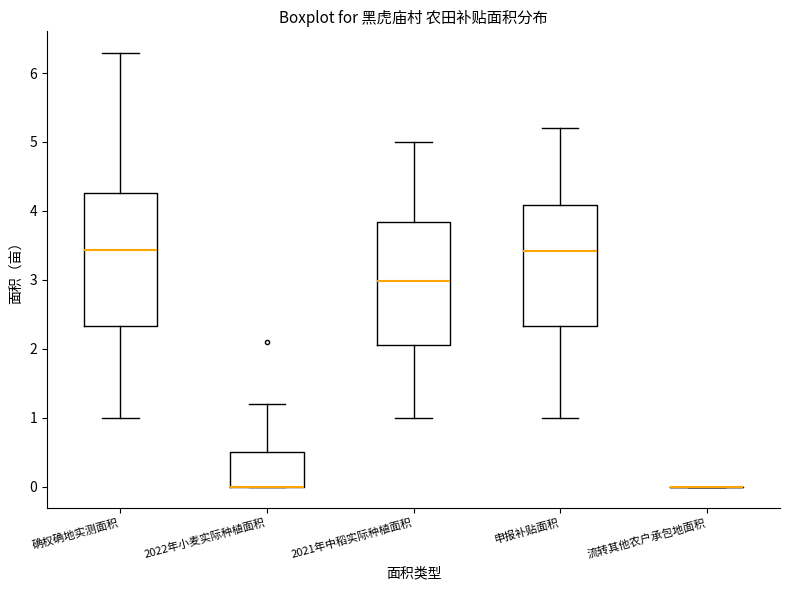

Reading left to right, read every box against the y-axis: the position of its median line, the range the box covers, and the ends of its whiskers. The values are not printed on the chart, so give them approximately, as read against the axis.

确权确地实测面积: median 3.4, box 2.3 to 4.3, whiskers 1.0 to 6.3
2022年小麦实际种植面积: median 0.0 (drawn on the box's lower edge), box 0.0 to 0.5, whiskers 0.0 to 1.2
2021年中稻实际种植面积: median 3.0, box 2.1 to 3.8, whiskers 1.0 to 5.0
申报补贴面积: median 3.4, box 2.3 to 4.1, whiskers 1.0 to 5.2
流转其他农户承包地面积: box collapsed to a line at 0.0, whiskers 0.0 to 0.0